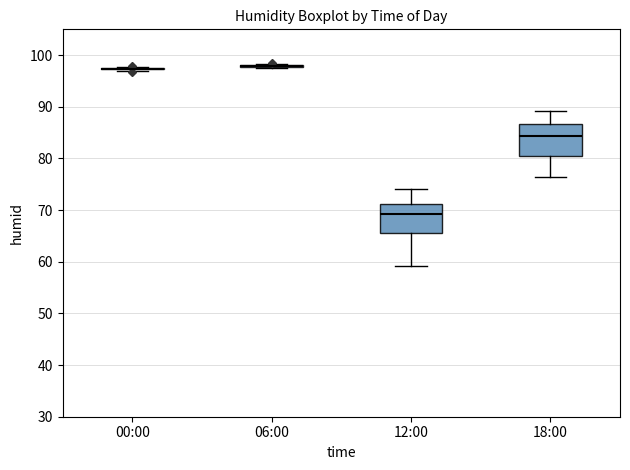

Where does the upper whisker of the box for 18:00 end on the y-axis? The values are not printed on the chart, so give them approximately, as read against the axis.

89